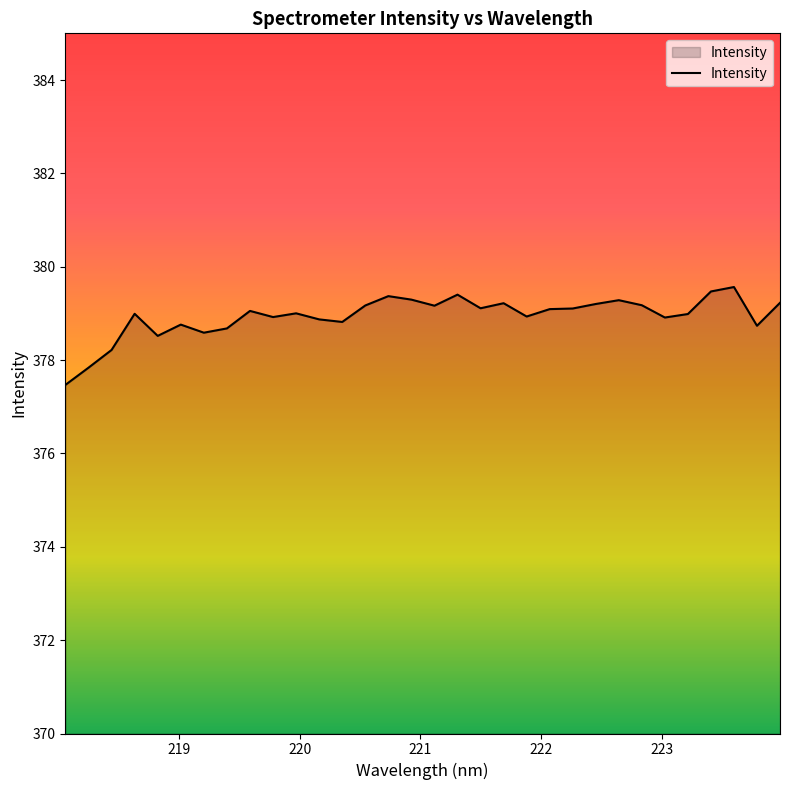

What is the difference between the maximum and minimum values?

2.1